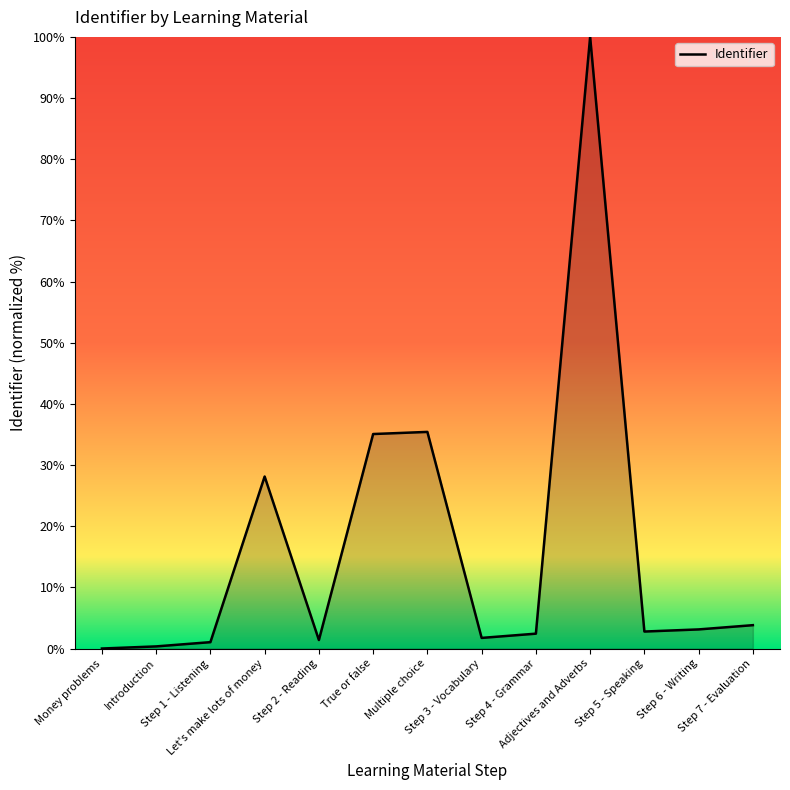

Which label corresponds to the largest value in the chart?

Adjectives and Adverbs